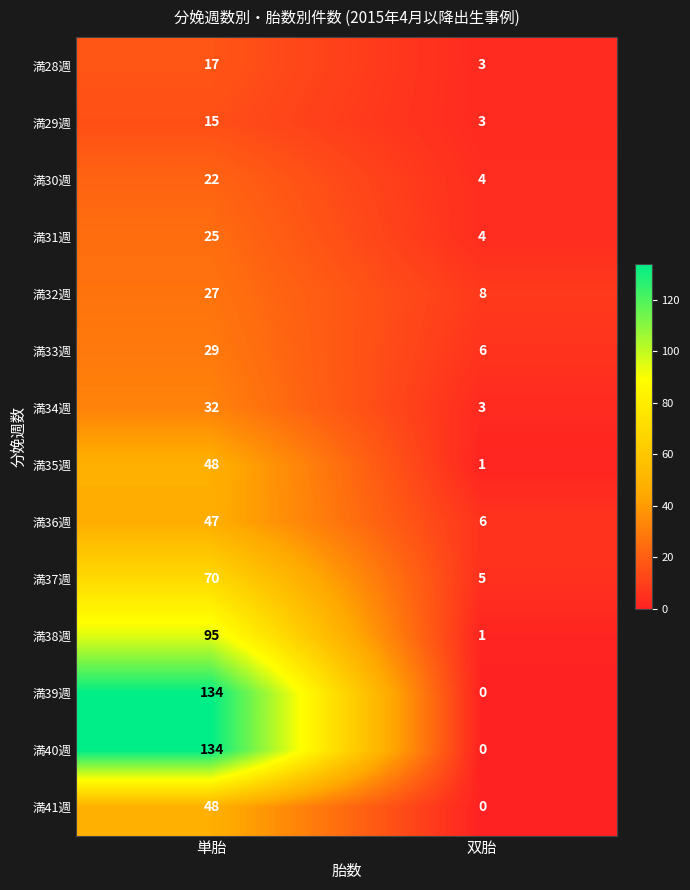

What is the average value of the 満41週 series?

24